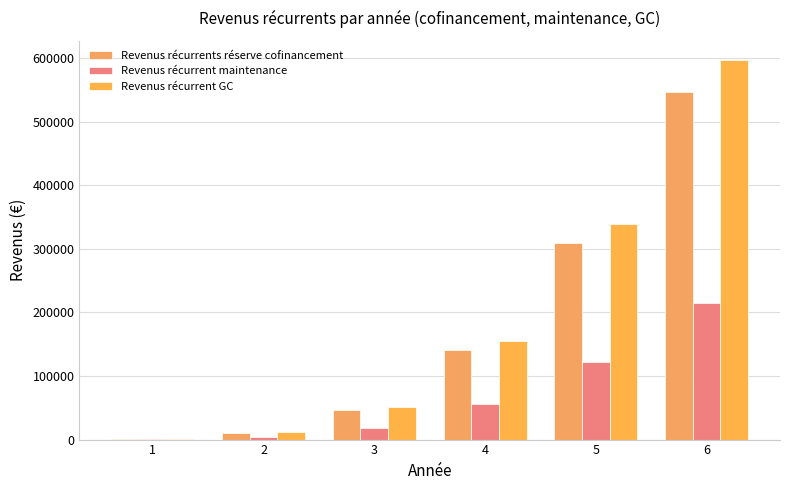

Are the bars grouped side by side (vs. stacked)?

Yes